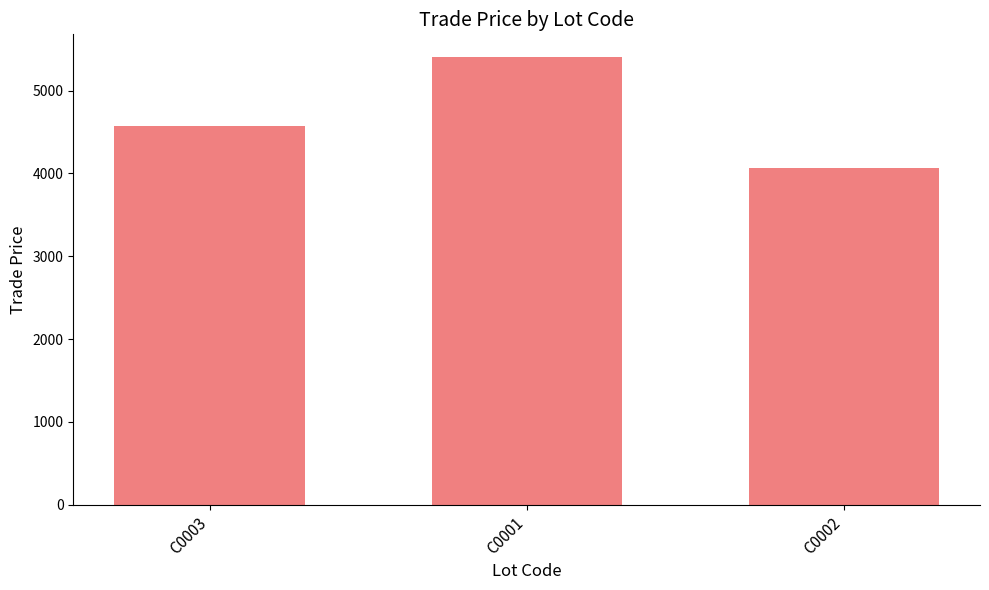

List the labels in order of value, smallest first.

C0002, C0003, C0001